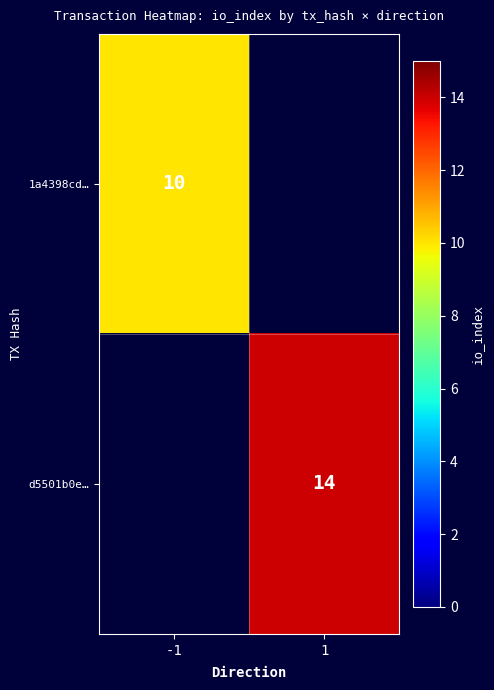

Is the value of 1a4398cd… at -1 greater than the value of d5501b0e… at 1?

No